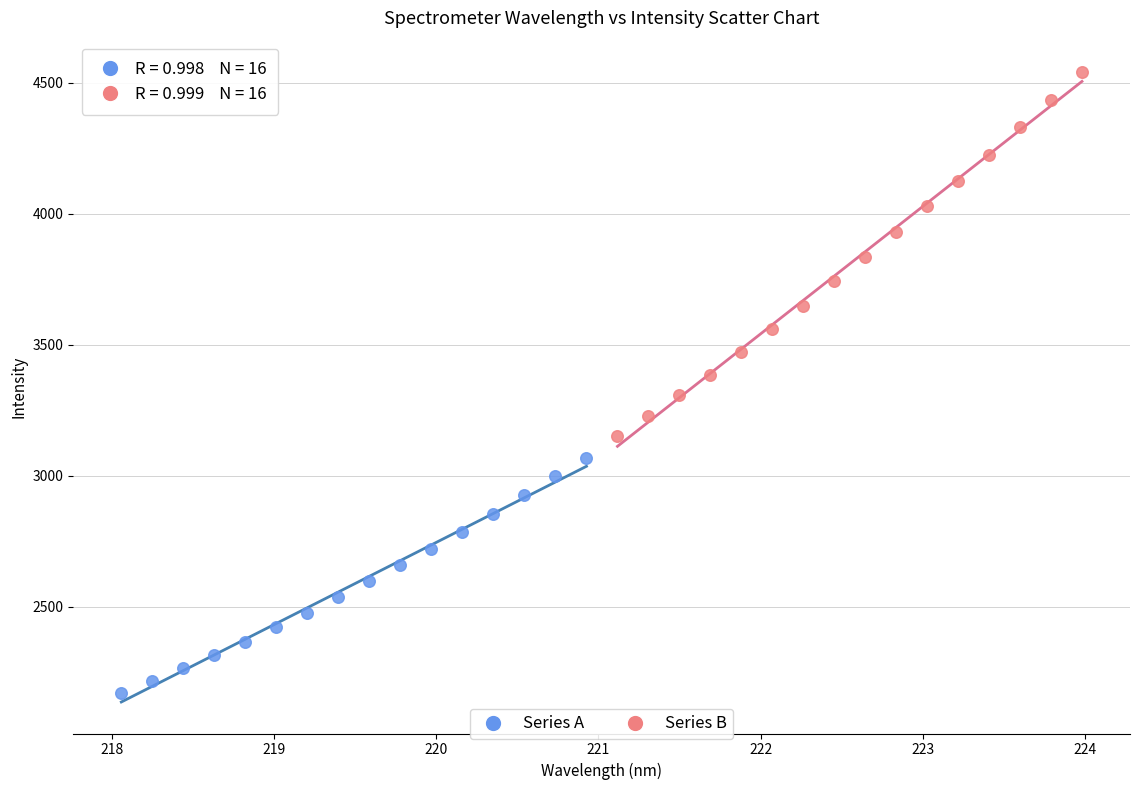

Which series has the largest Y range (max minus min)?

Series B